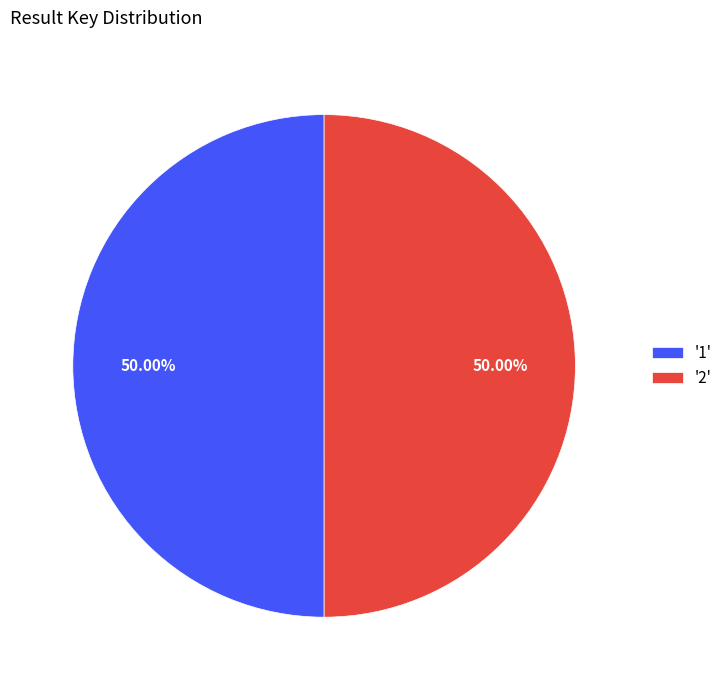

Is the sum of '1' and '2' greater than half?

Yes